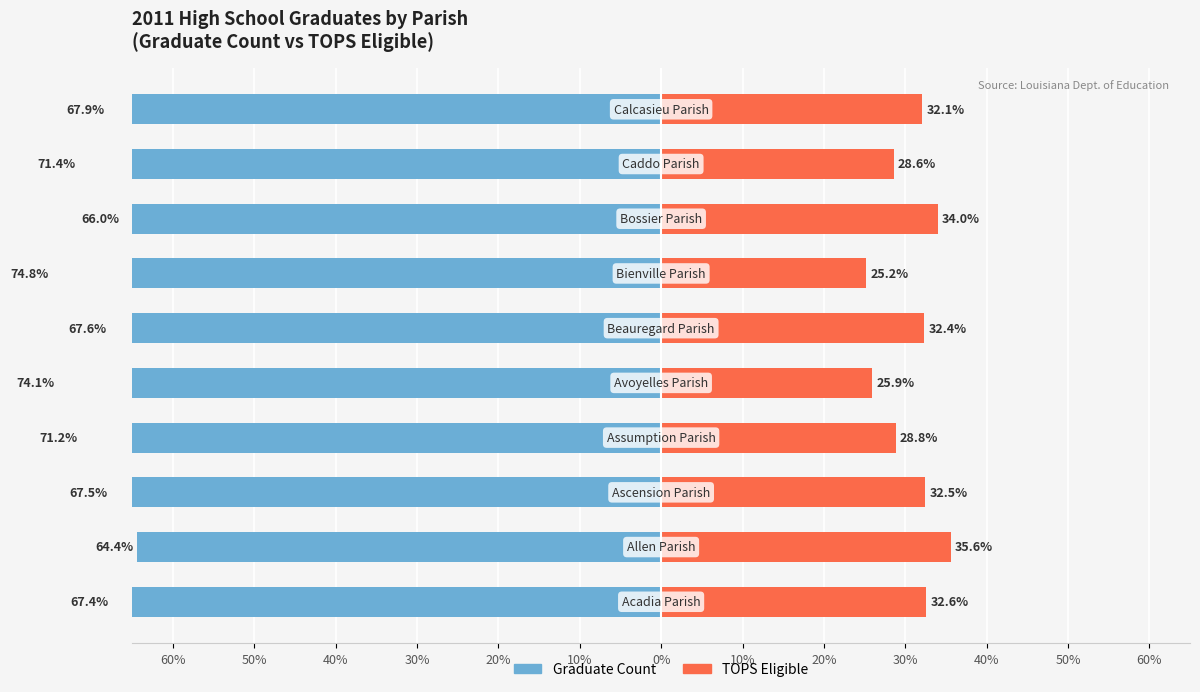

Reading left to right, extract all data points from this chart.

Graduate Count: -67.4	-64.4	-67.5	-71.2	-74.1	-67.6	-74.8	-66.0	-71.4	-67.9
TOPS Eligible: 32.6	35.6	32.5	28.8	25.9	32.4	25.2	34.0	28.6	32.1